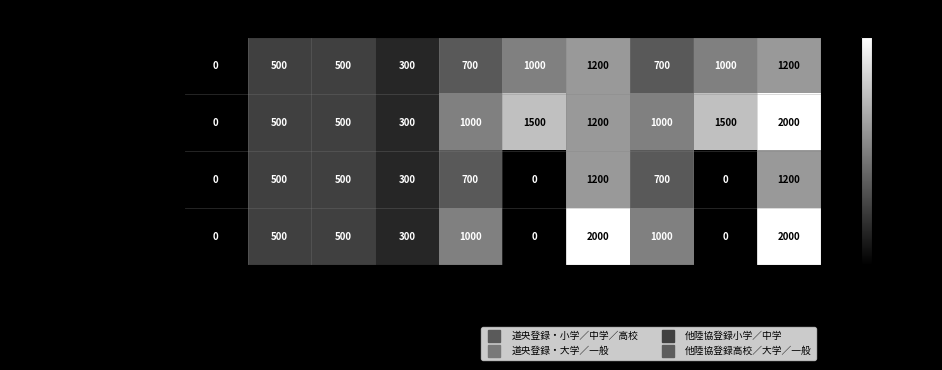

Reading left to right, what are all the values shown in this chart?

道央登録・小学／中学／高校: プロ数=0	男子AB代金=500	女子AB代金=500	帯同審判=300	男子１種目=700	男子２種目=1000	男子リレー=1200	女子１種目=700	女子２種目=1000	女子リレー=1200
道央登録・大学／一般: プロ数=0	男子AB代金=500	女子AB代金=500	帯同審判=300	男子１種目=1000	男子２種目=1500	男子リレー=1200	女子１種目=1000	女子２種目=1500	女子リレー=2000
他陸協登録小学／中学: プロ数=0	男子AB代金=500	女子AB代金=500	帯同審判=300	男子１種目=700	男子２種目=0	男子リレー=1200	女子１種目=700	女子２種目=0	女子リレー=1200
他陸協登録高校／大学／一般: プロ数=0	男子AB代金=500	女子AB代金=500	帯同審判=300	男子１種目=1000	男子２種目=0	男子リレー=2000	女子１種目=1000	女子２種目=0	女子リレー=2000